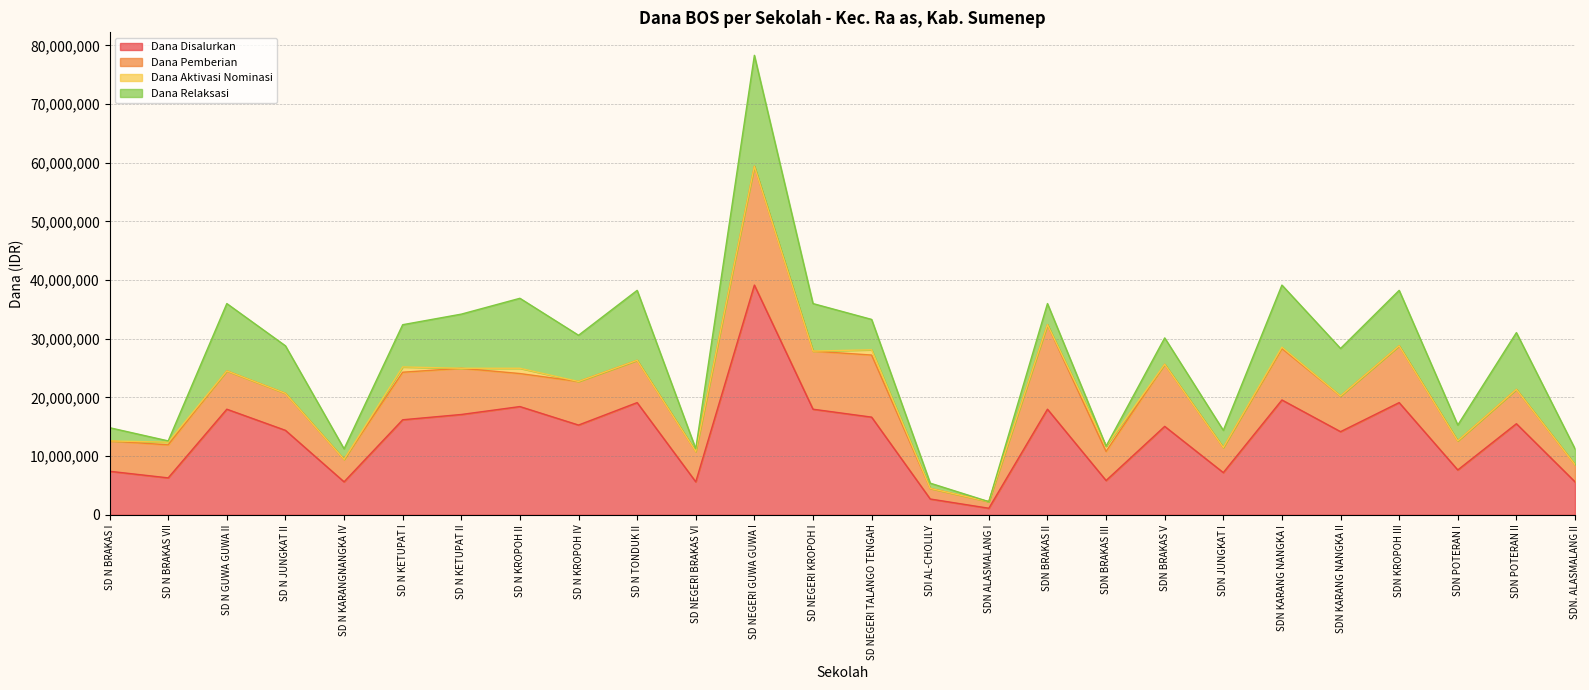

Count the number of data series in this chart.

4